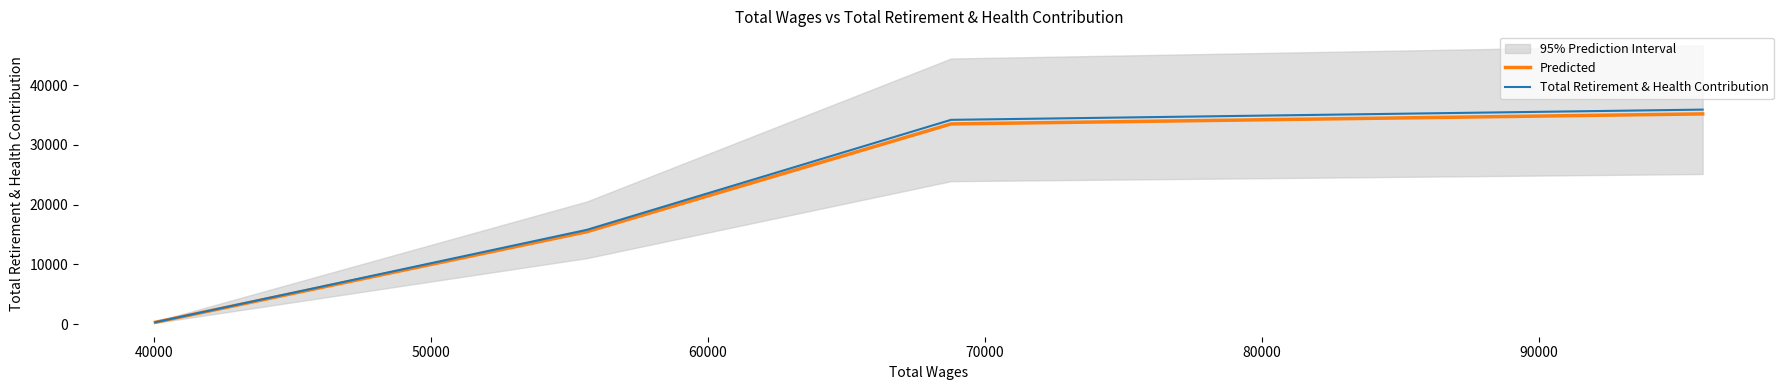

At 60000, list the series in order from largest to smallest.

Total Retirement & Health Contribution, Predicted